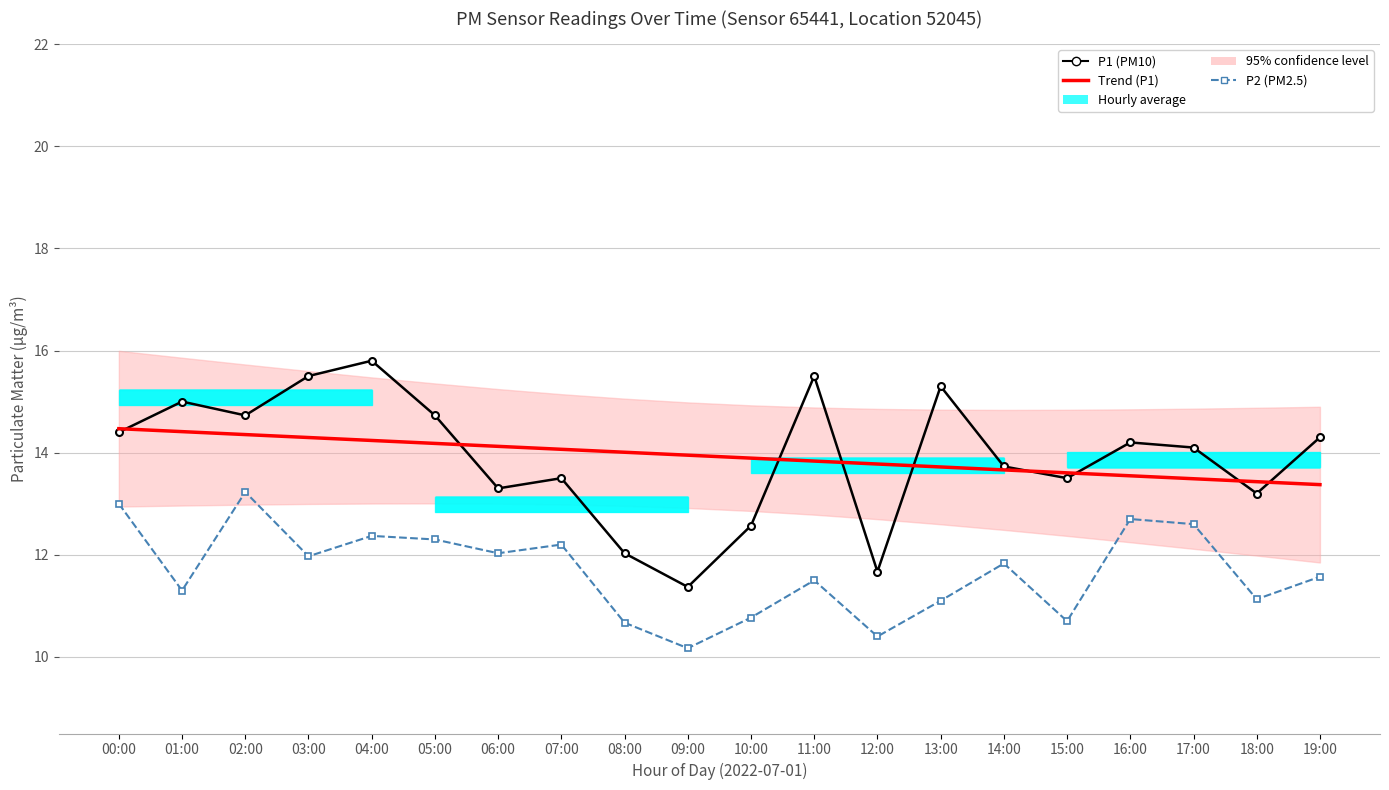

True or false: P2 (PM2.5) and Trend (P1) cross at least once.

False